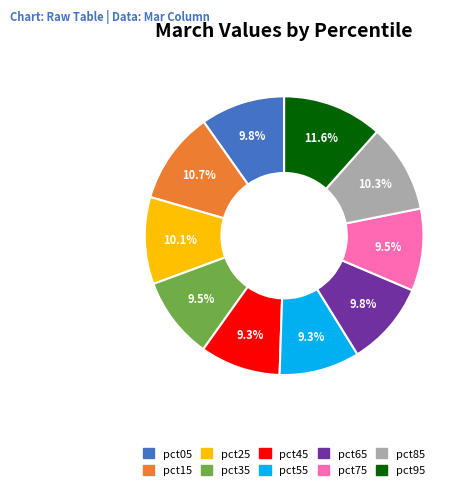

How many segments does this pie chart have?

10